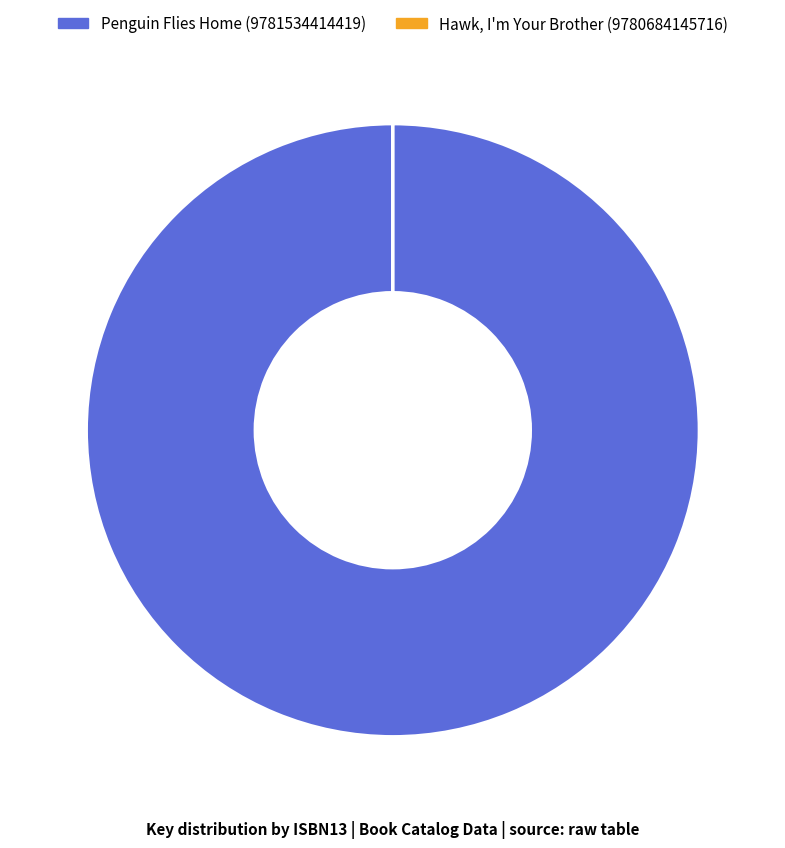

True or false: Penguin Flies Home (9781534414419) accounts for 91% of the total.

False